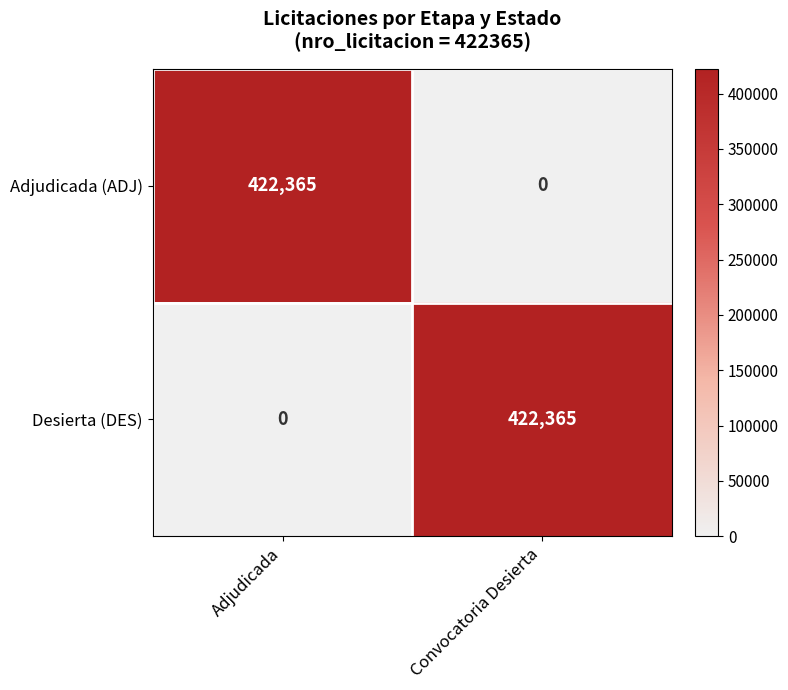

What is the total value across all series at Adjudicada?

422365